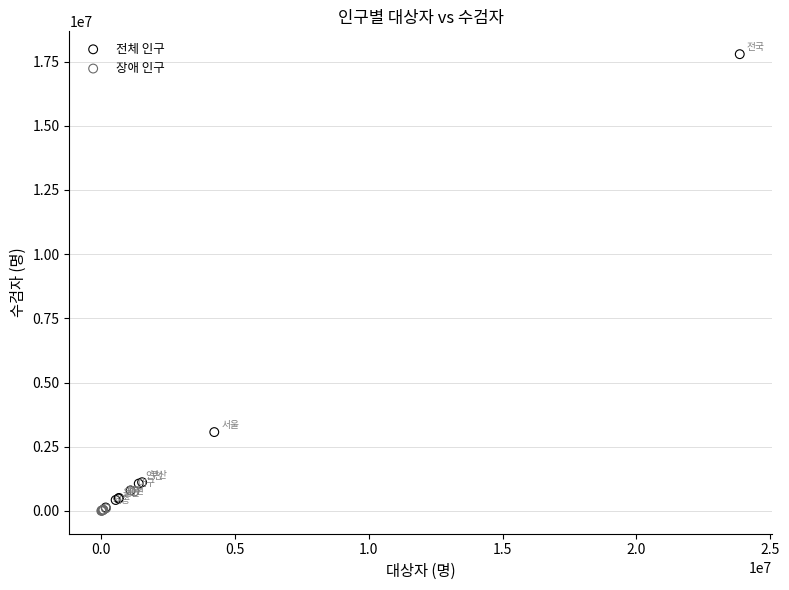

Which series contains the highest Y value?

전체 인구